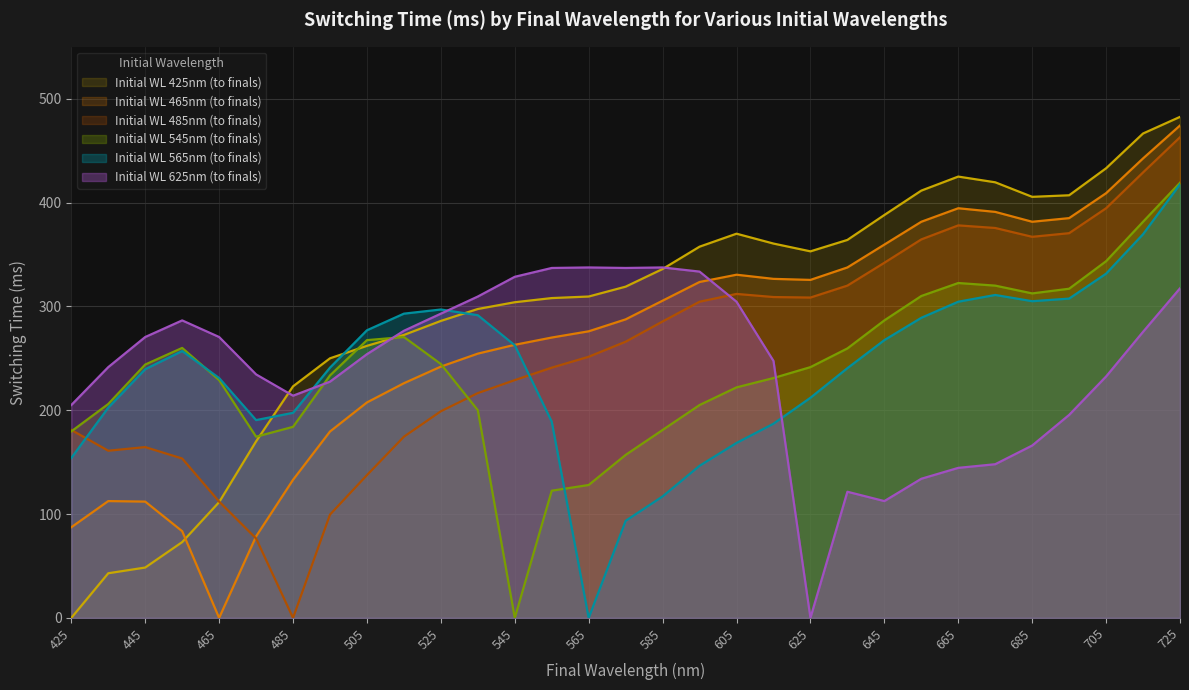

Rank the categories by Initial WL 425nm (to finals) value from highest to lowest.

725, 715, 705, 665, 675, 655, 695, 685, 645, 605, 635, 615, 595, 625, 585, 575, 565, 555, 545, 535, 525, 515, 505, 495, 485, 475, 465, 455, 445, 435, 425